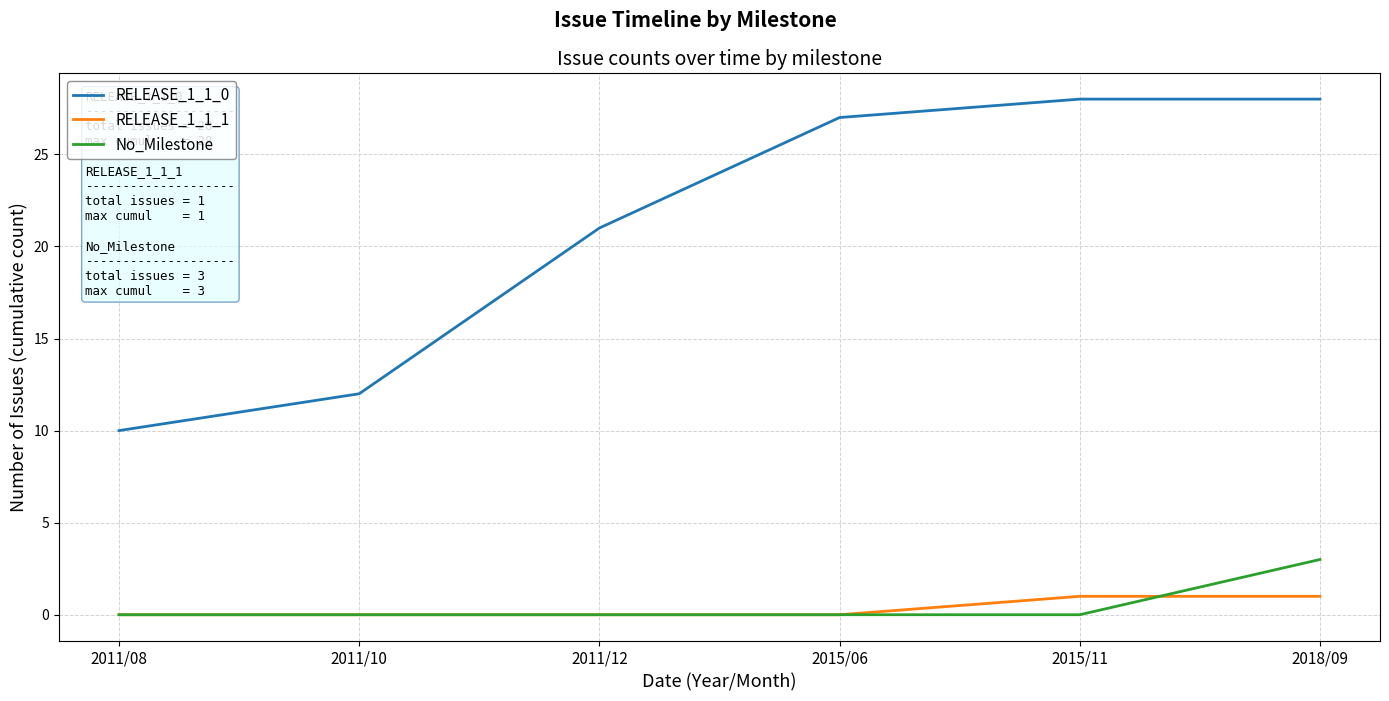

What is the greatest value displayed?

28